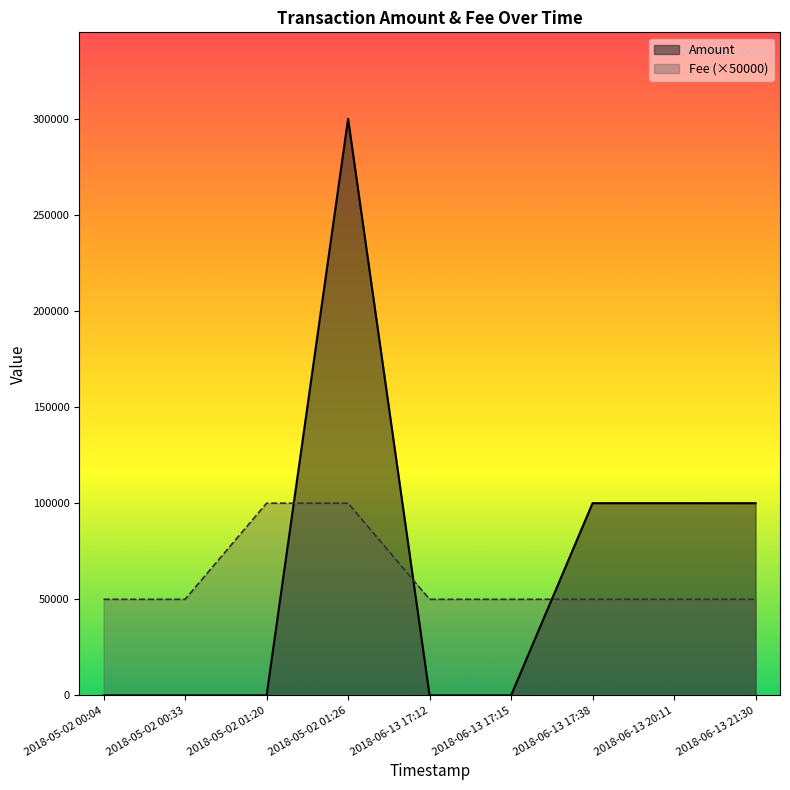

At 2018-05-02 00:04, list the series in order from smallest to largest.

Amount, Fee (×50000)